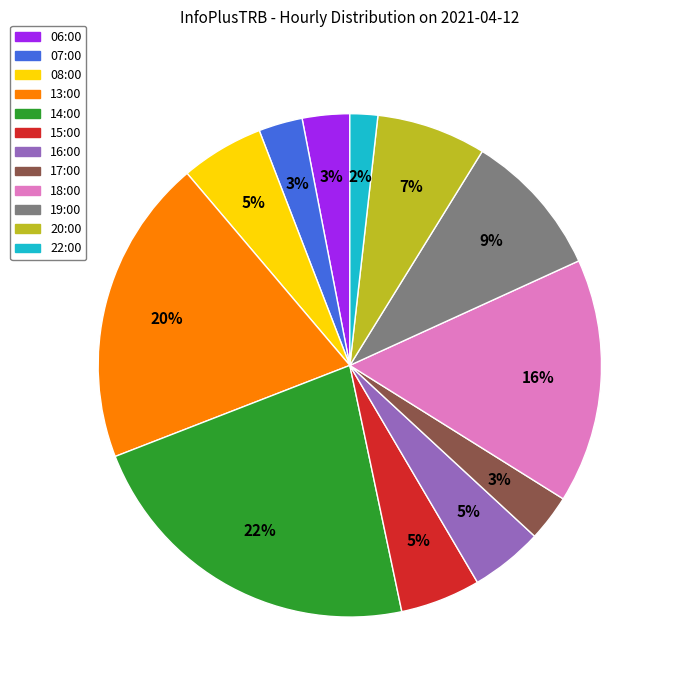

Which category has the smallest portion of the pie?

22:00